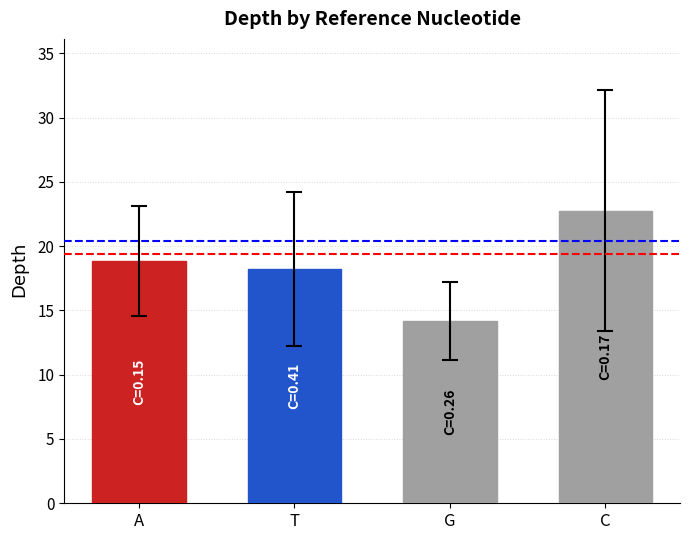

Which category has the lowest value across all series?

G